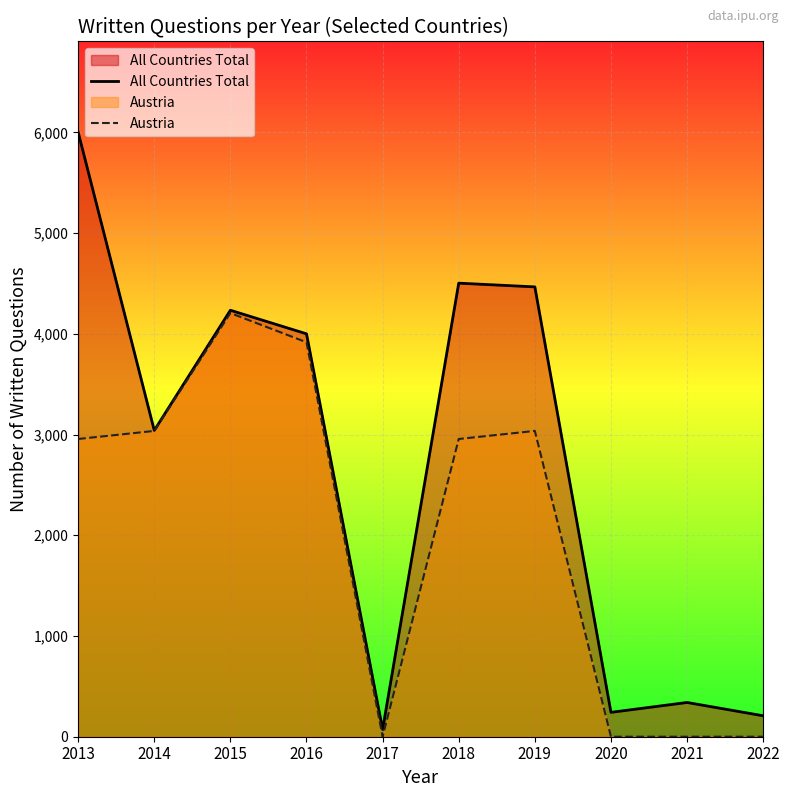

Reading right to left, transcribe all the data shown in this chart.

All Countries Total: 2022=208	2021=340	2020=242	2019=4466	2018=4503	2017=72	2016=4000	2015=4234	2014=3041	2013=6002
Austria: 2022=0	2021=0	2020=0	2019=3036	2018=2956	2017=0	2016=3916	2015=4206	2014=3036	2013=2956